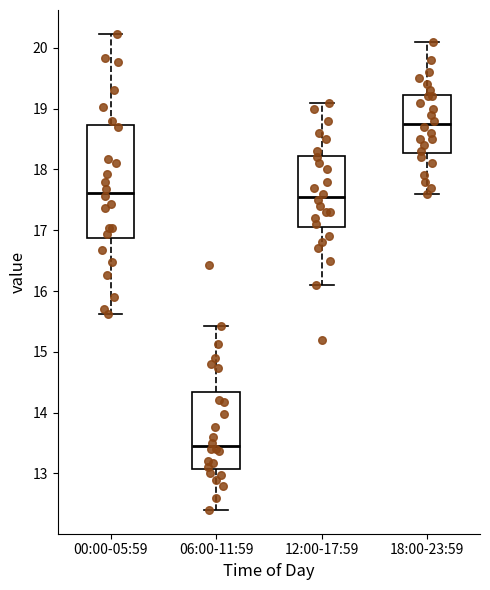

Reading left to right, read every box against the y-axis: the position of its median line, the range the box covers, and the ends of its whiskers. The values are not printed on the chart, so give them approximately, as read against the axis.

00:00-05:59: median 17.6, box 16.9 to 18.7, whiskers 15.6 to 20.2
06:00-11:59: median 13.5, box 13.1 to 14.3, whiskers 12.4 to 15.4
12:00-17:59: median 17.6, box 17.1 to 18.2, whiskers 16.1 to 19.1
18:00-23:59: median 18.8, box 18.3 to 19.2, whiskers 17.6 to 20.1